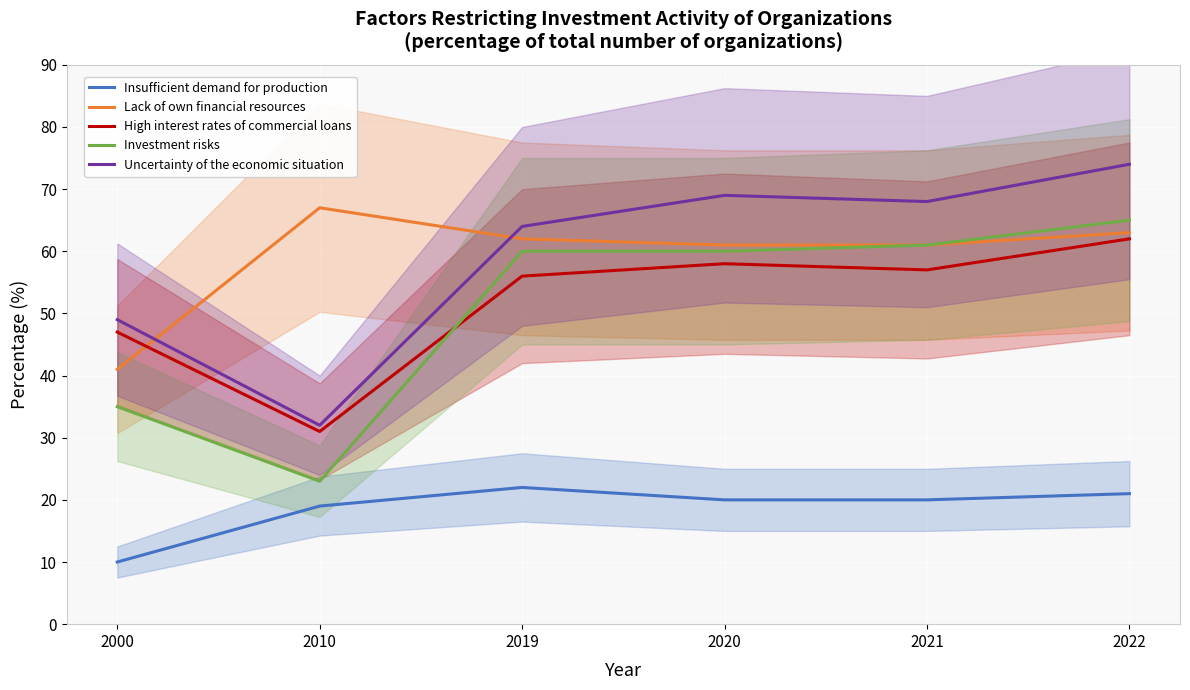

Which has a higher value, 2021 or 2010?

2021